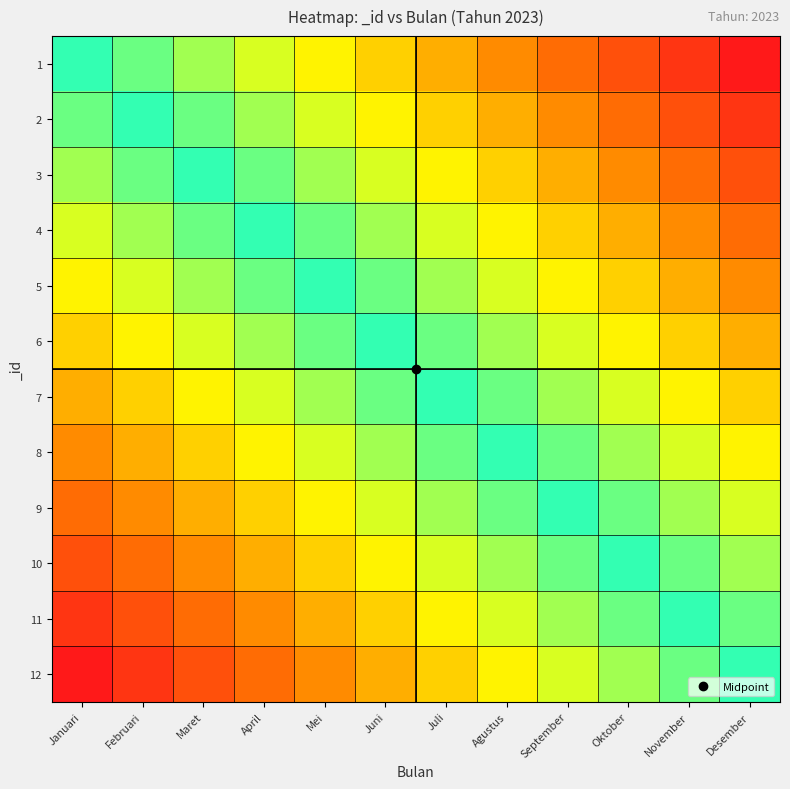

Between September and Maret, which is larger?

Maret